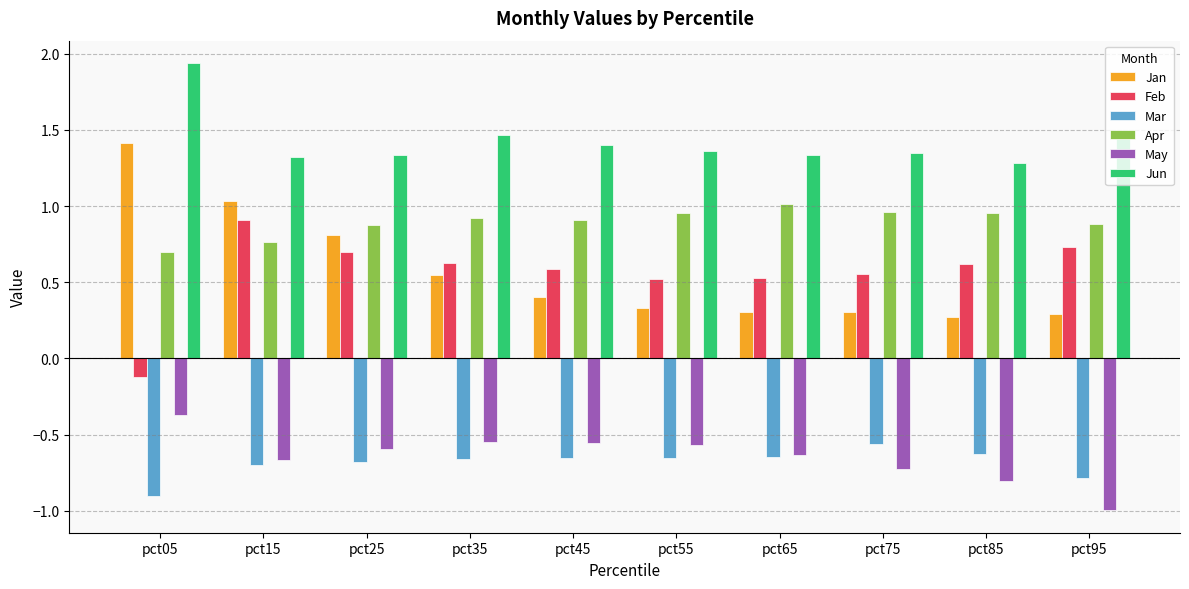

What are all the series names shown in the legend?

Jan, Feb, Mar, Apr, May, Jun